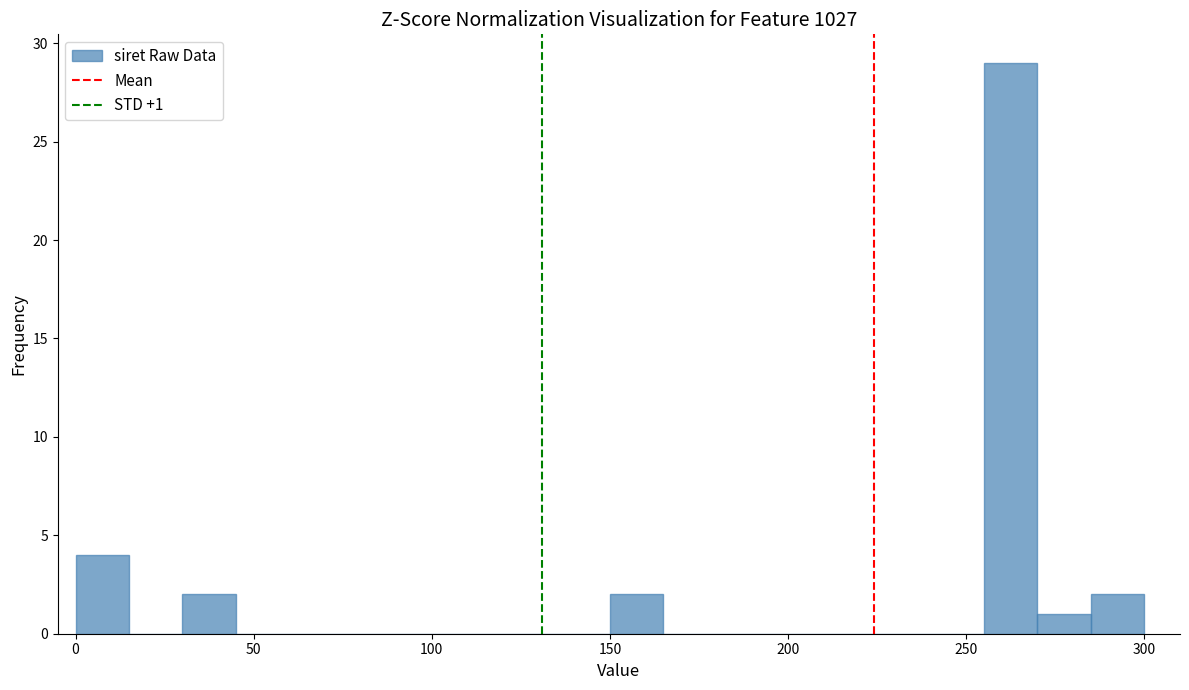

Around what value on the x-axis is the tallest bar? Give the approximate position of its centre, as read against the axis.

265